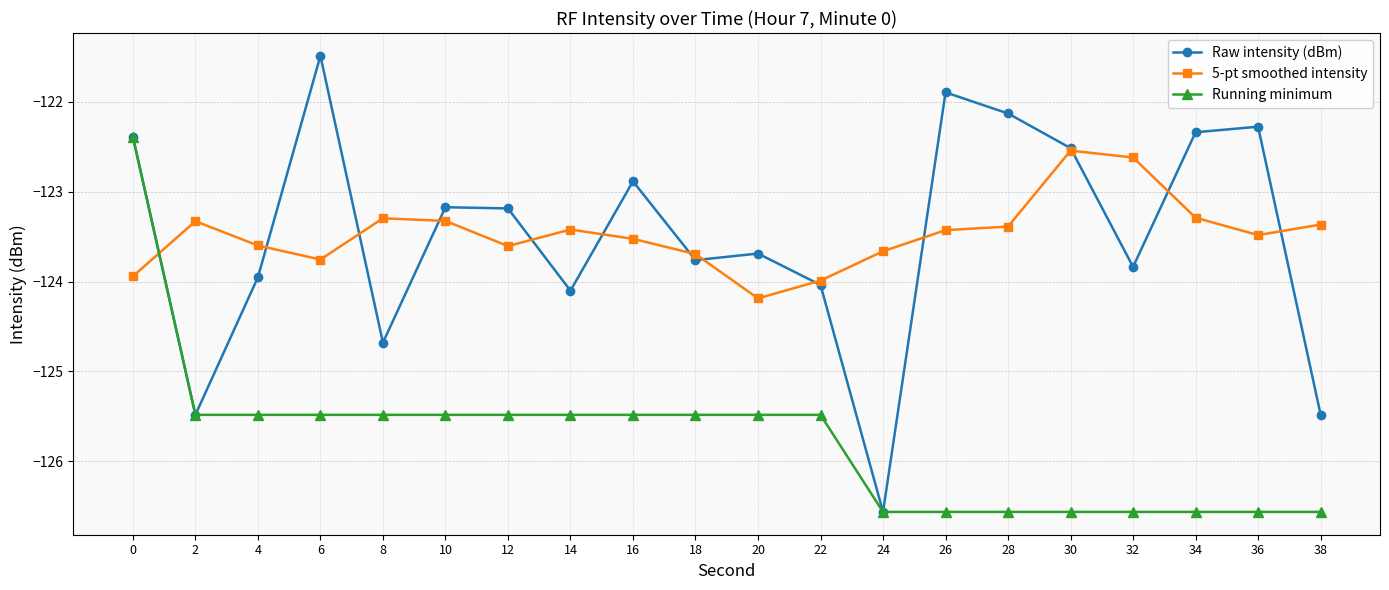

Rank the series at 38 from lowest to highest value.

Running minimum, Raw intensity (dBm), 5-pt smoothed intensity